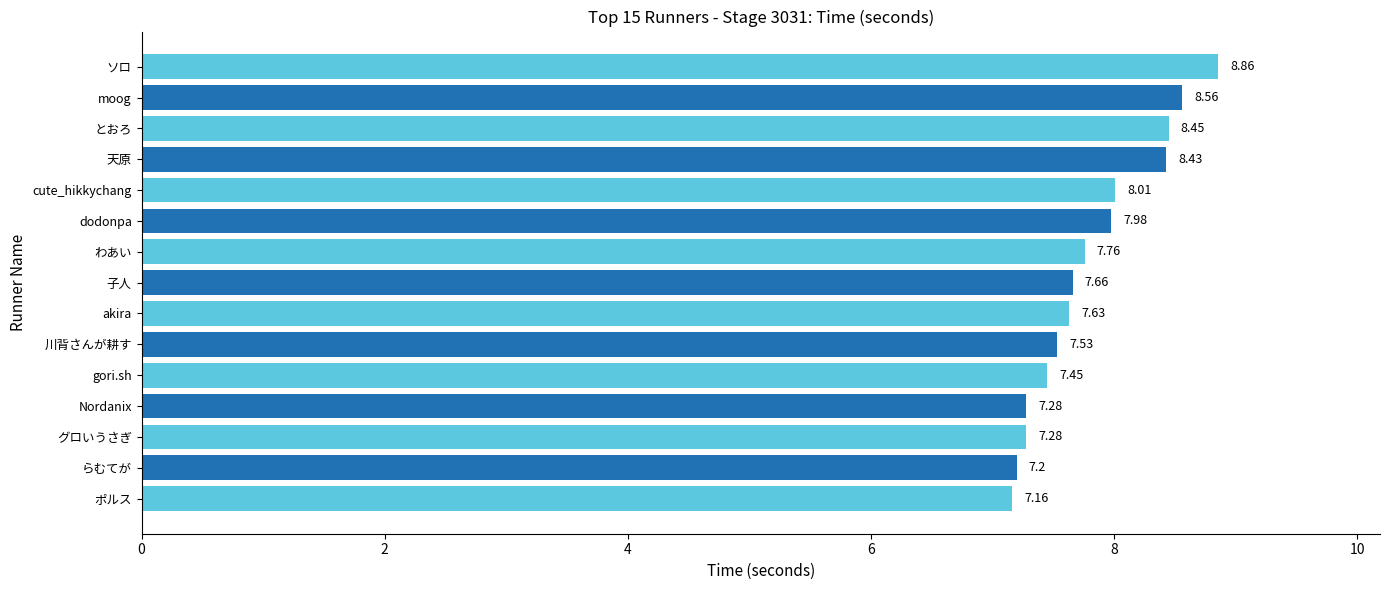

Between 子人 and とおろ, which is larger?

とおろ